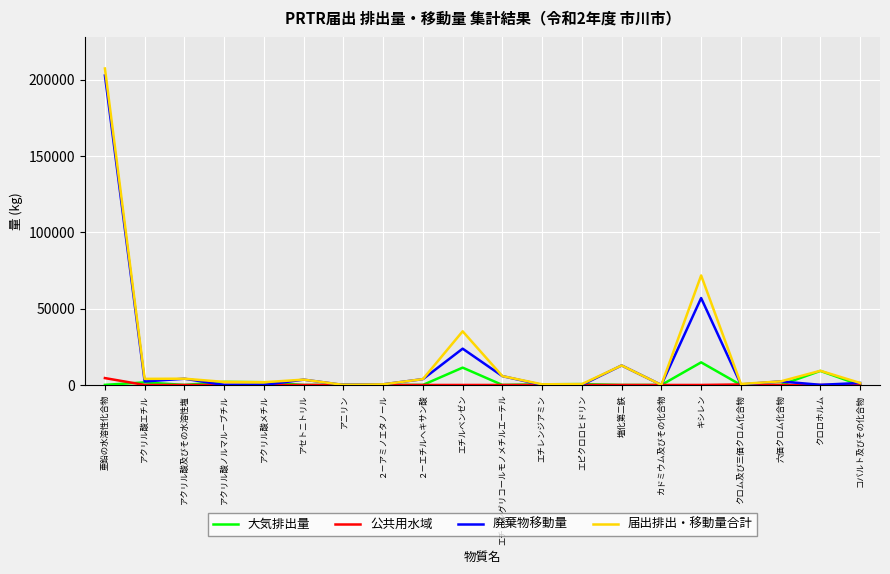

Which series has the largest total across all categories?

届出排出・移動量合計